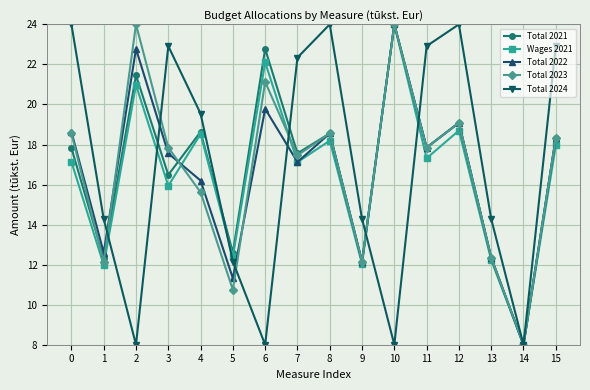

What is the sum of the Total 2023 values at 0 and 14?

26.6